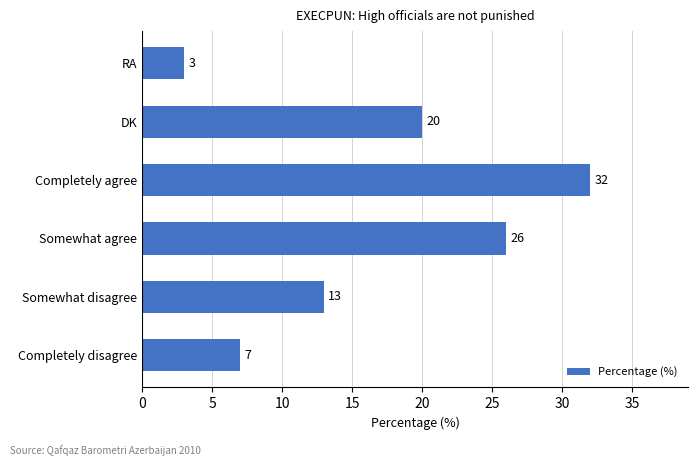

List the labels in order of value, smallest first.

RA, Completely disagree, Somewhat disagree, DK, Somewhat agree, Completely agree